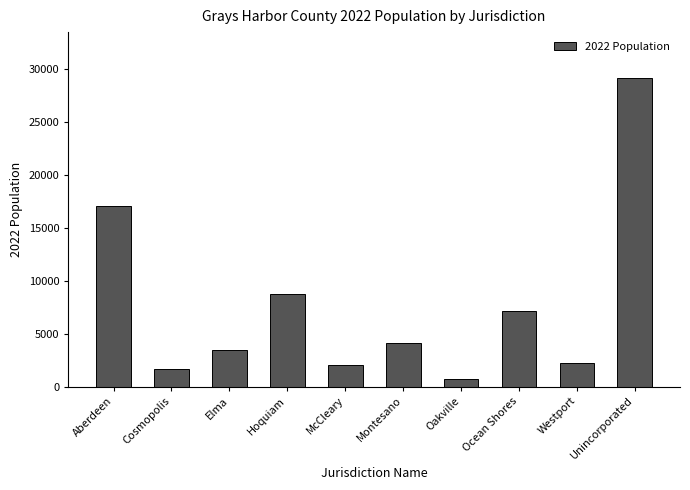

Does the chart contain any negative values?

No